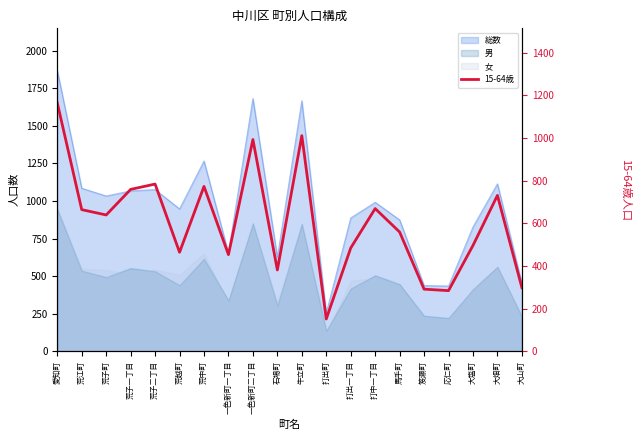

What is the smallest value displayed?

151